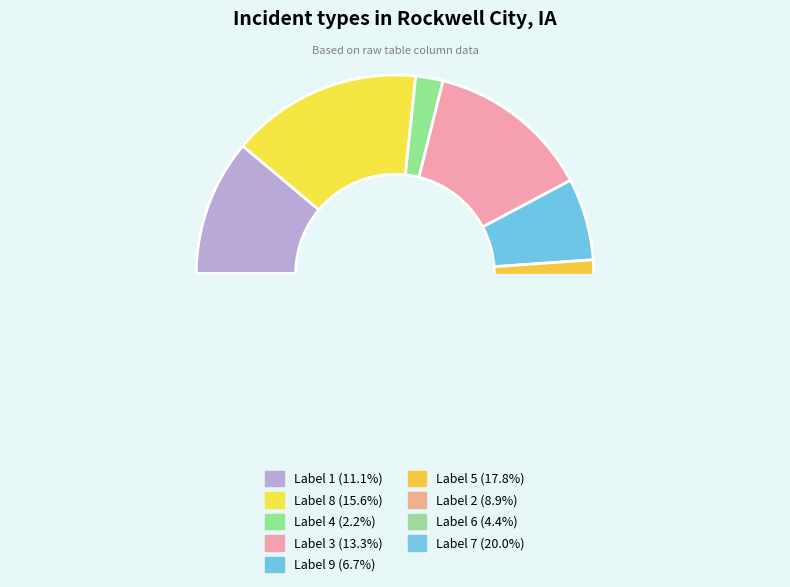

To the nearest percent, what is the average slice percentage?

11%